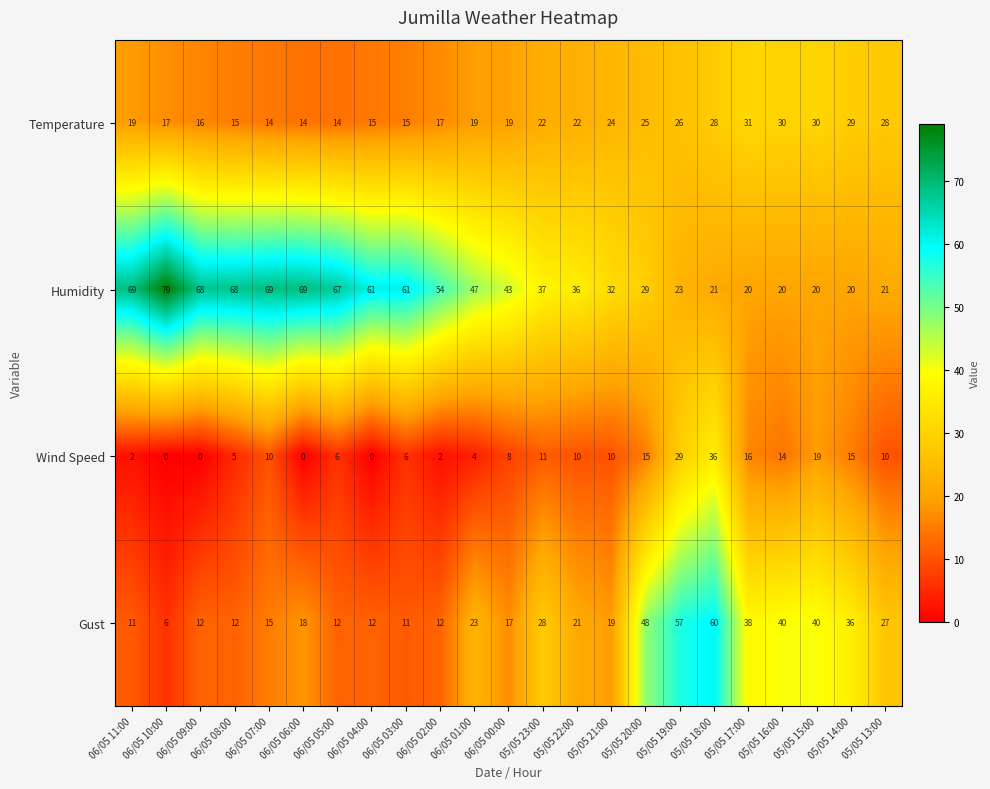

Is it true that Gust equals 12 at 06/05 05:00?

True